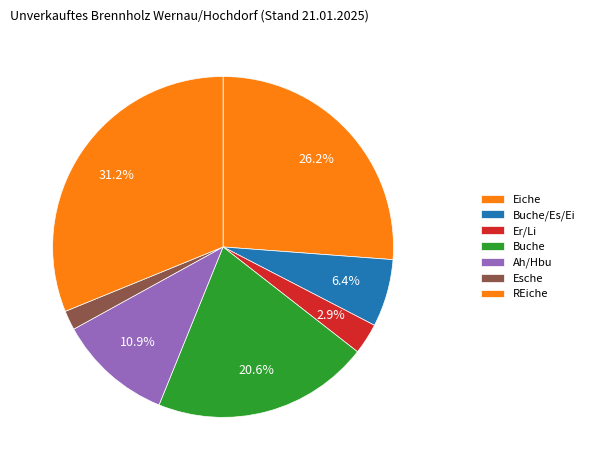

Count the number of slices in the pie.

7